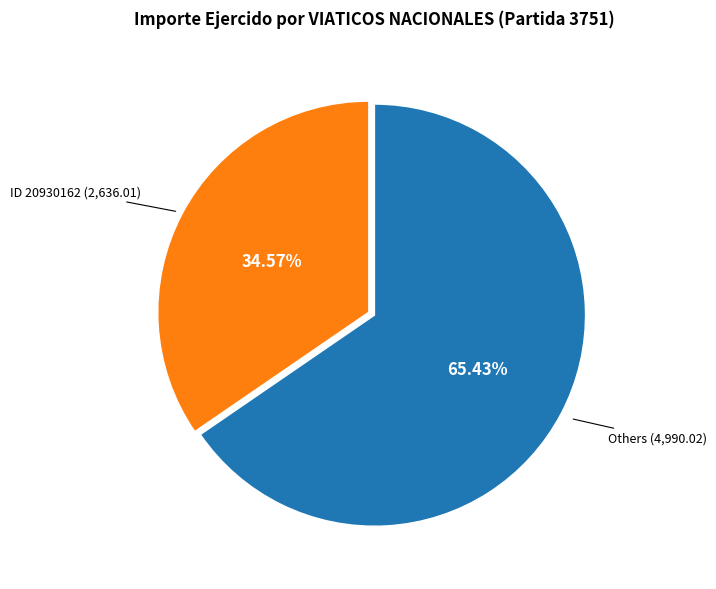

Rank the categories by value from highest to lowest.

Others (4,990.02), ID 20930162 (2,636.01)